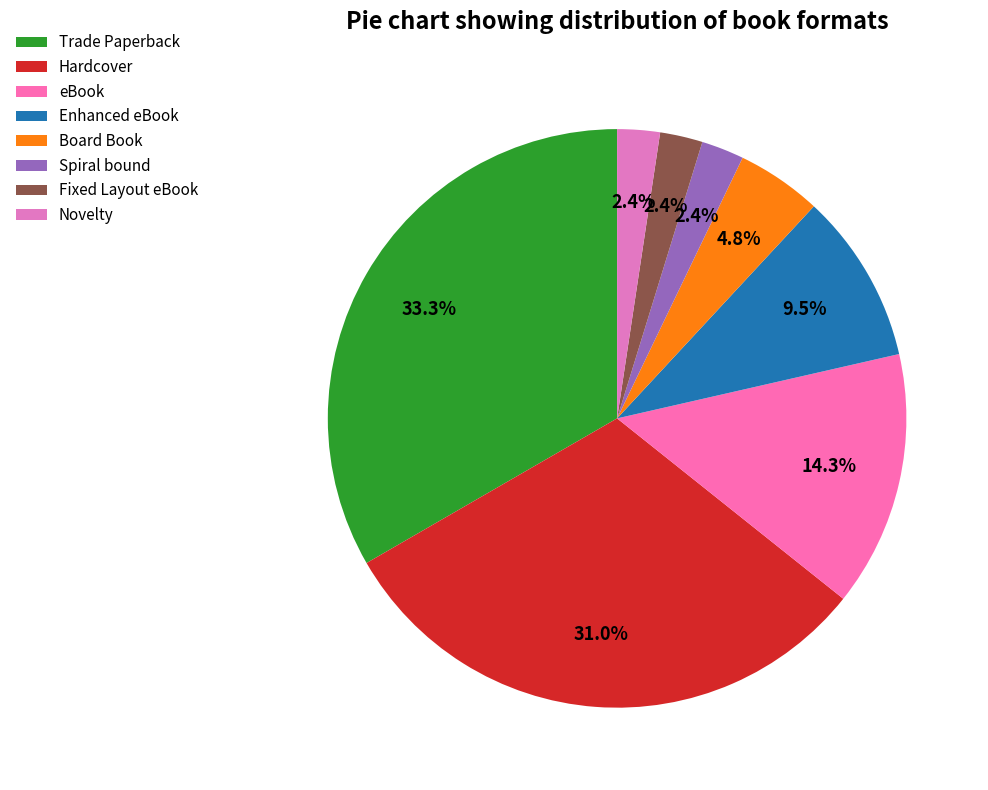

How many slices are in this pie chart?

8